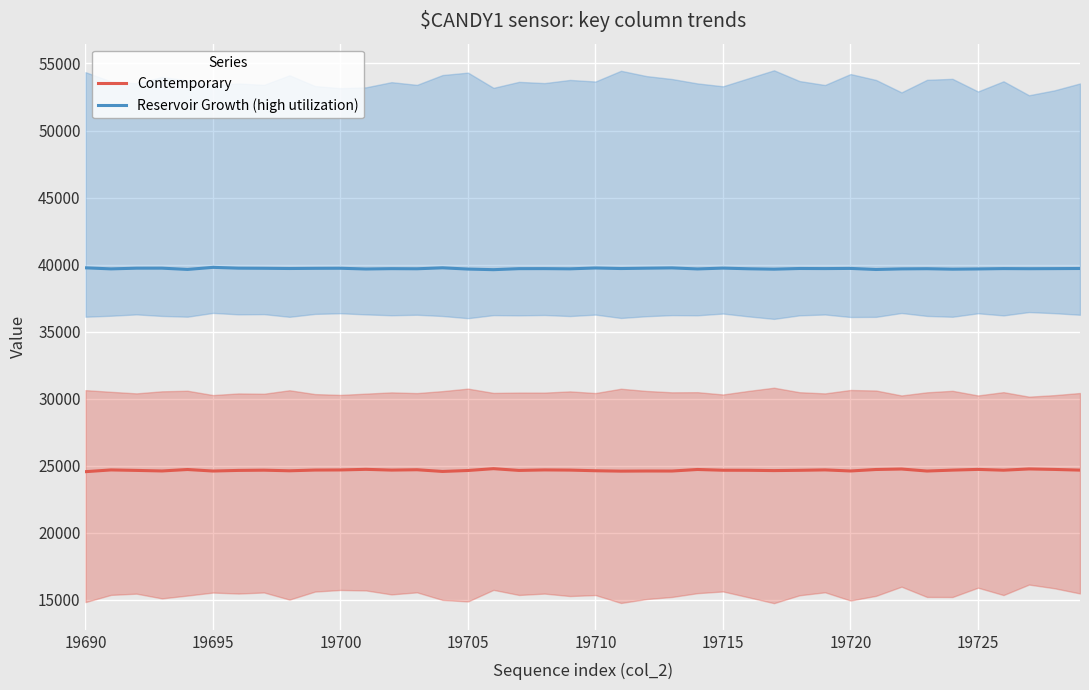

The value of Contemporary at 19720 is 24610. True or false?

True